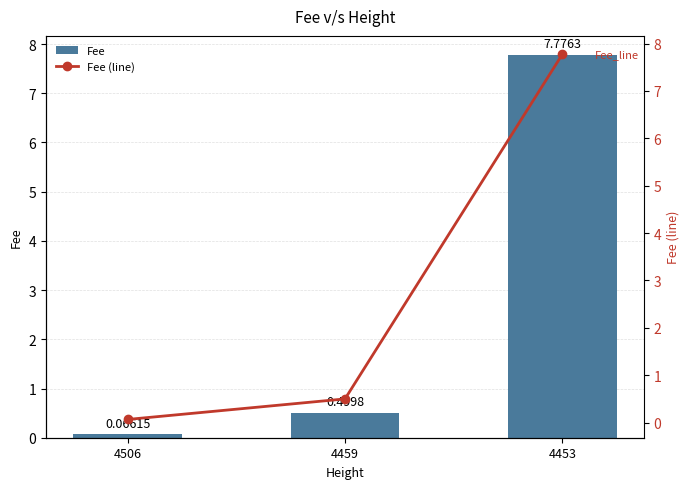

What is the approximate value of Fee at 4459?

0.5